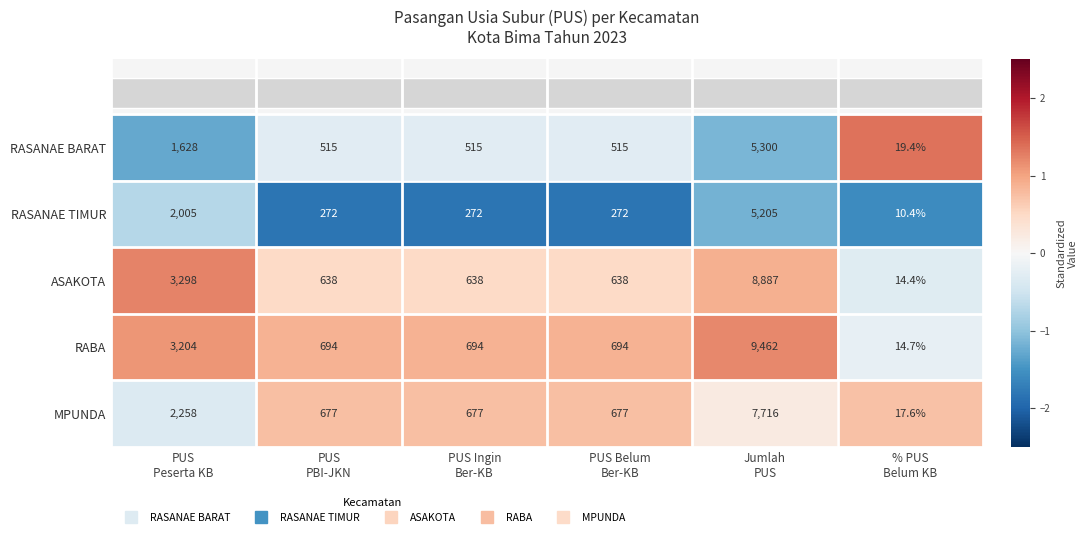

At which category is the sum across all series the highest?

Jumlah
PUS